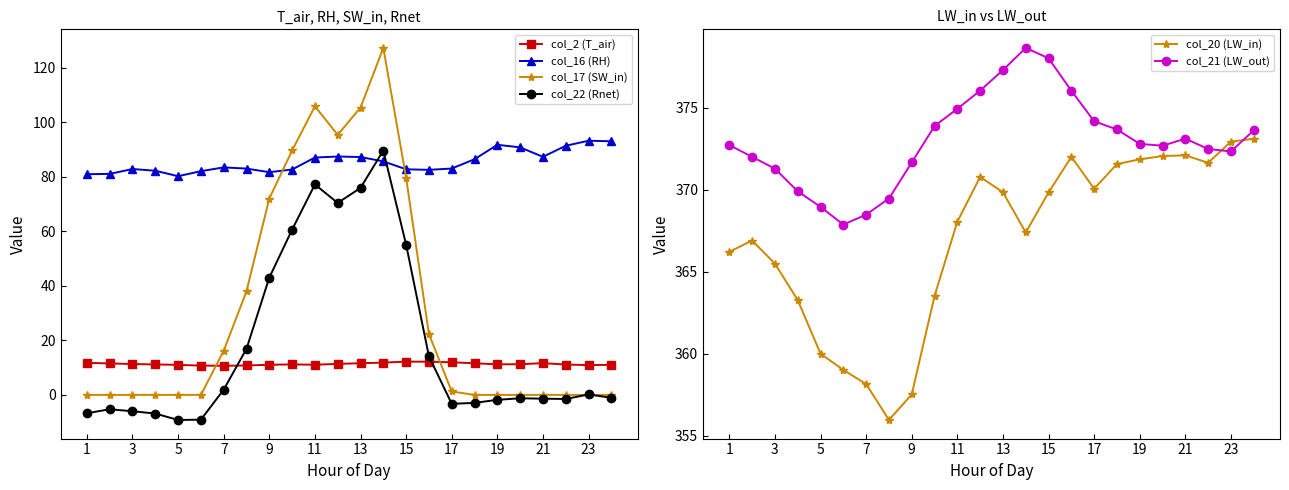

What is the value of the col_20 (LW_in) point at the 13th from the left?

369.9